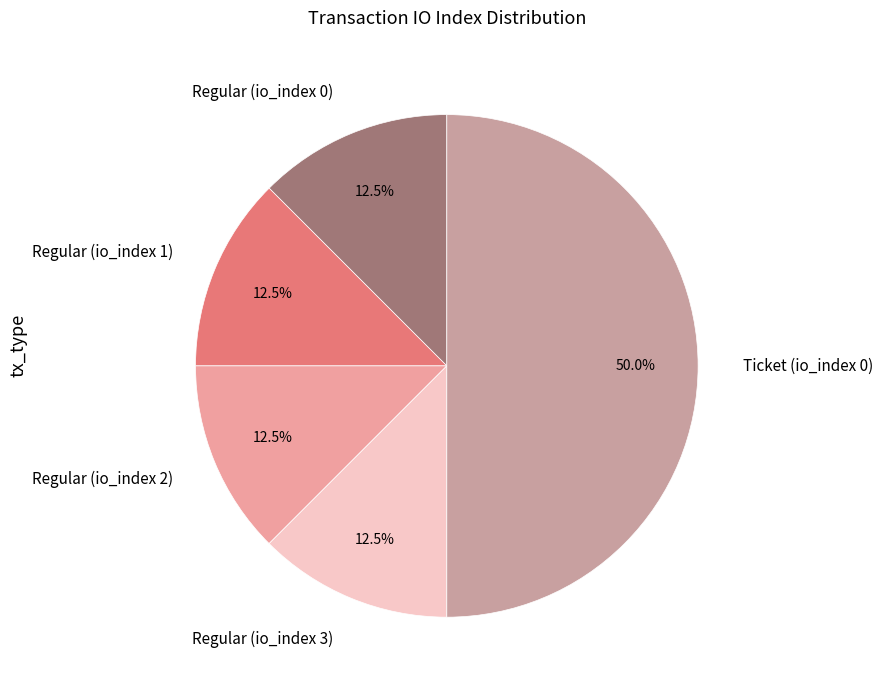

Does Regular (io_index 1) represent more than half of the total?

No